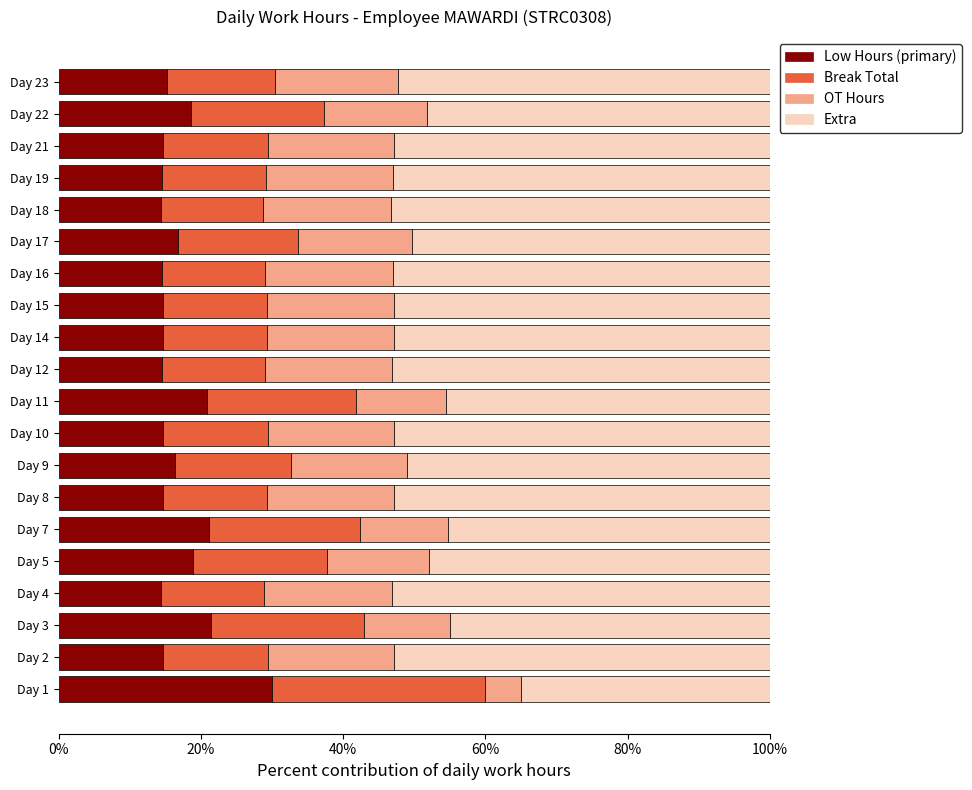

What is the minimum value for Low Hours (primary)?

14.4